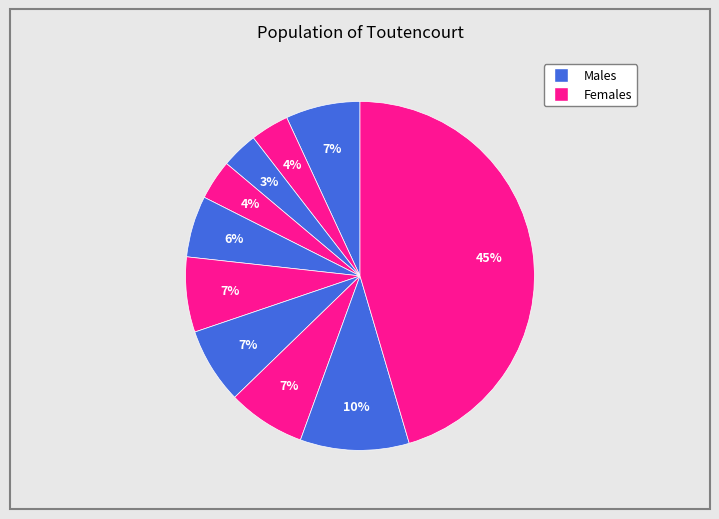

Count the number of slices in the pie.

10